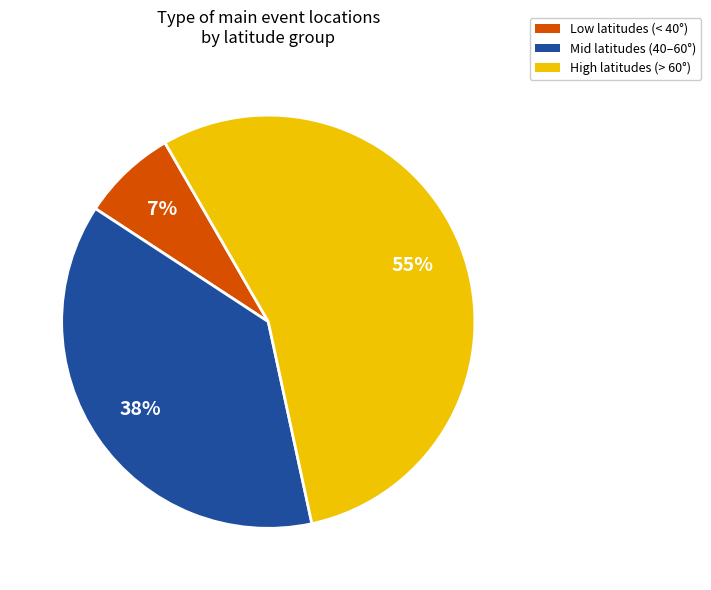

How many segments does this pie chart have?

3